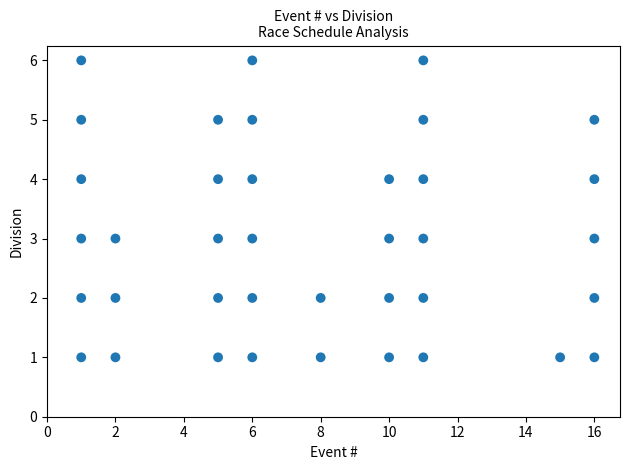

What is the range of X values (max minus min)?

15